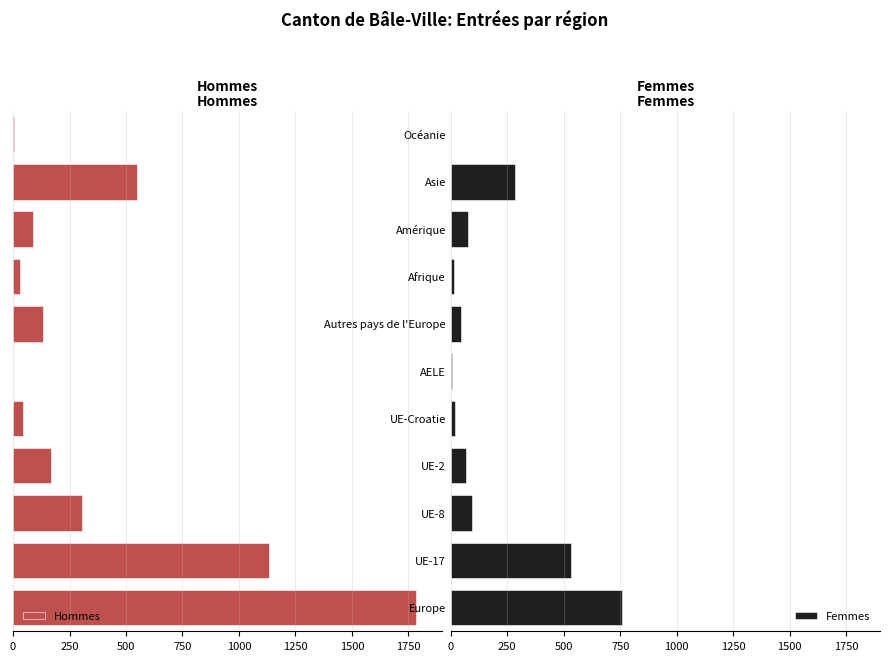

List the series in order of their overall mean, highest first.

Hommes, Femmes